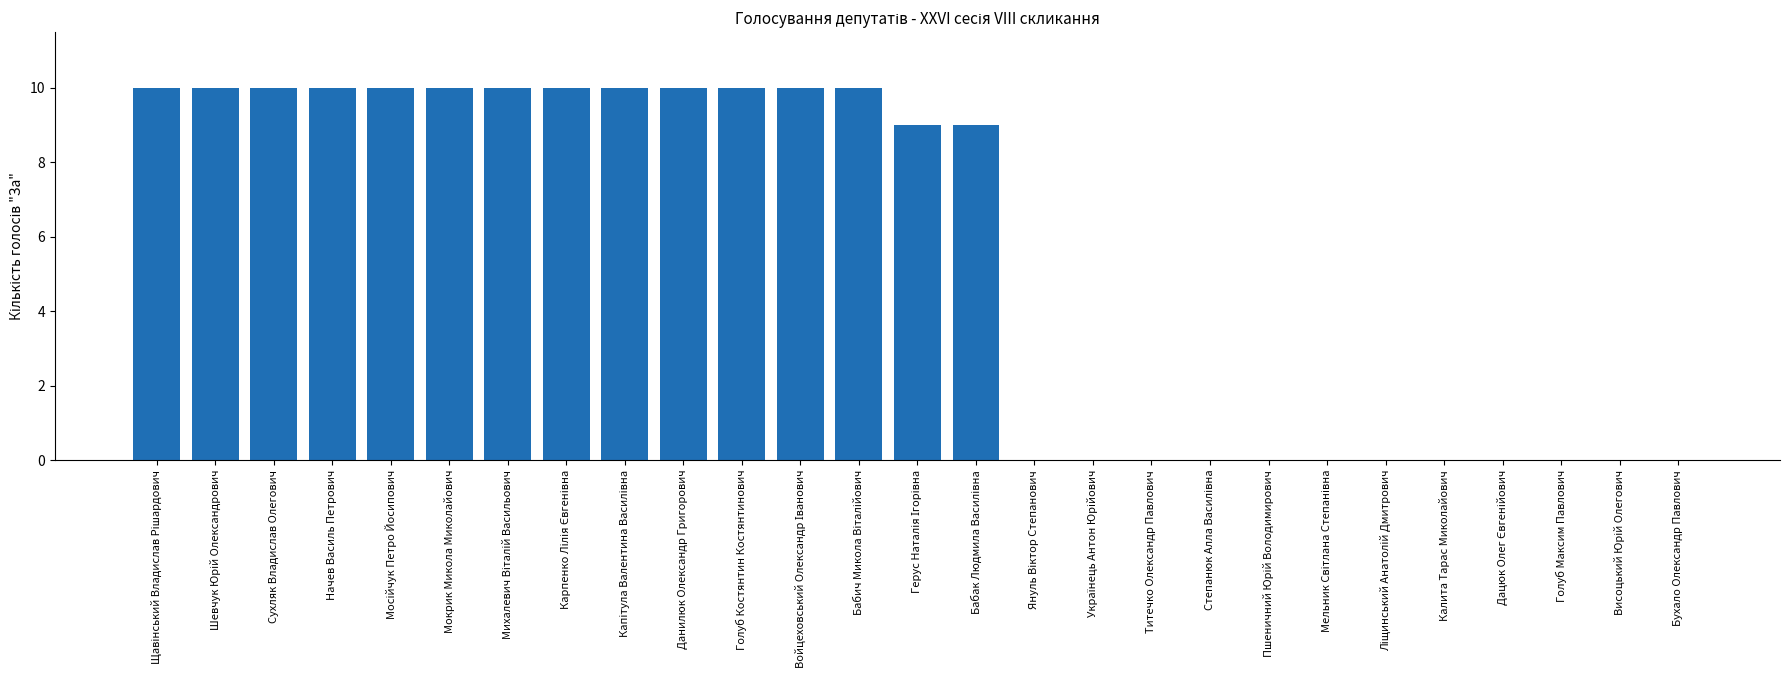

What is the sum of all values?

148